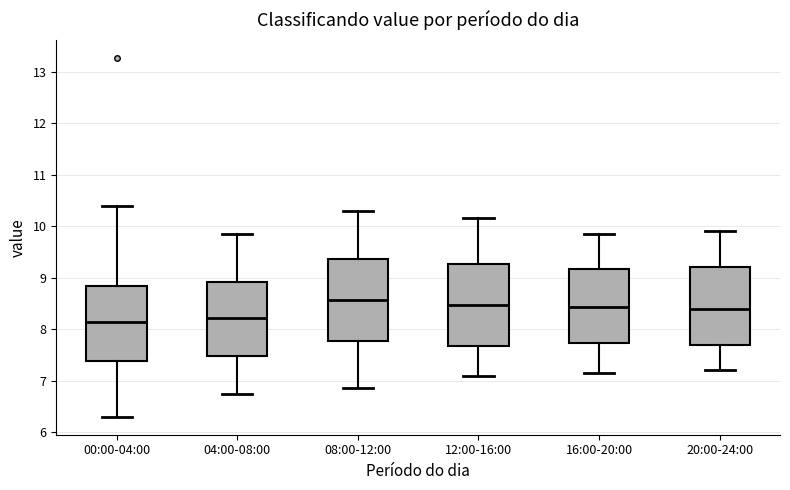

Reading left to right, read every box against the y-axis: the position of its median line, the range the box covers, and the ends of its whiskers. The values are not printed on the chart, so give them approximately, as read against the axis.

00:00-04:00: median 8.1, box 7.4 to 8.8, whiskers 6.3 to 10.4
04:00-08:00: median 8.2, box 7.5 to 8.9, whiskers 6.8 to 9.9
08:00-12:00: median 8.6, box 7.8 to 9.4, whiskers 6.9 to 10.3
12:00-16:00: median 8.5, box 7.7 to 9.3, whiskers 7.1 to 10.2
16:00-20:00: median 8.4, box 7.7 to 9.2, whiskers 7.2 to 9.9
20:00-24:00: median 8.4, box 7.7 to 9.2, whiskers 7.2 to 9.9